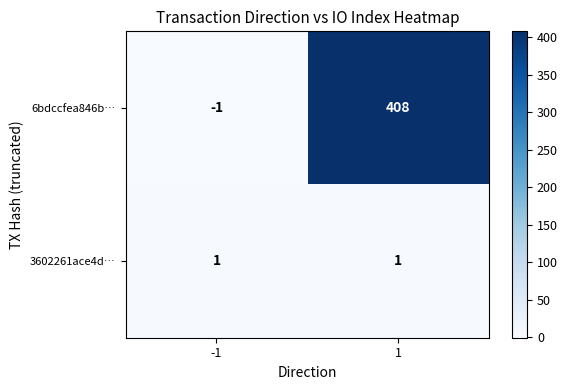

Which category has the lowest value across all series?

-1